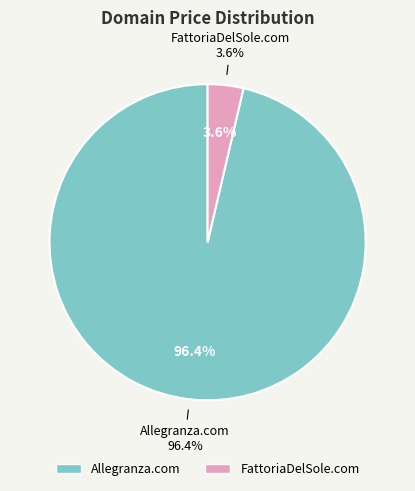

Which category has the biggest portion of the pie?

Allegranza.com